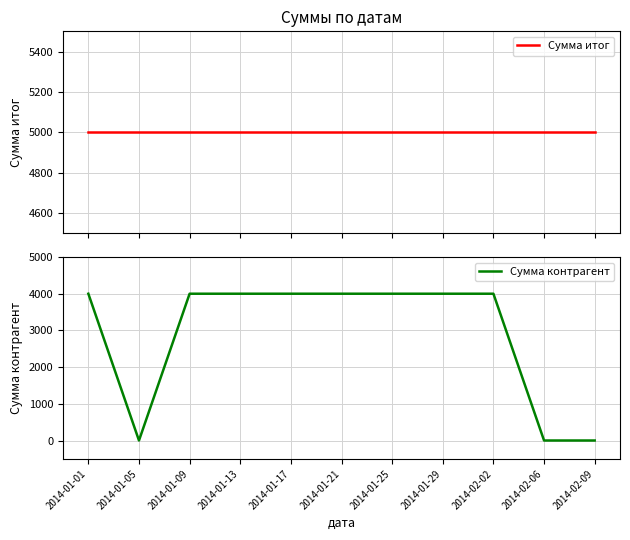

List the series in order of their peak value, lowest first.

Сумма контрагент, Сумма итог